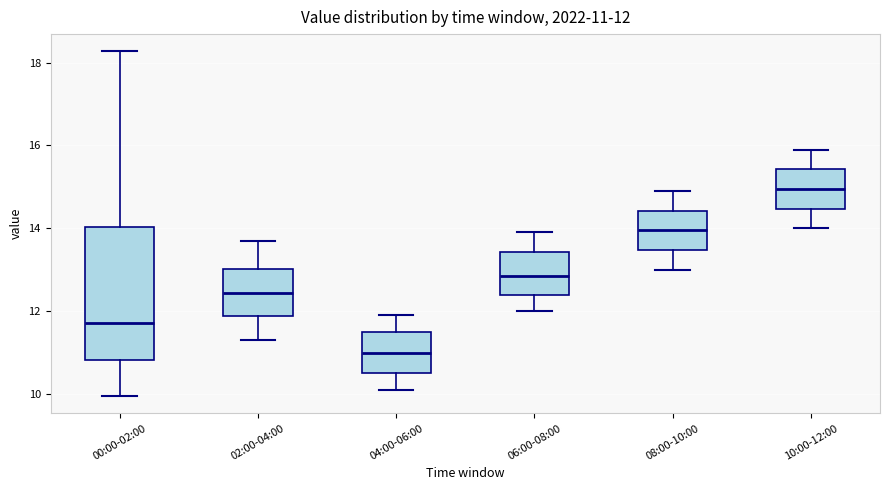

Which box's median line is the lowest?

04:00-06:00